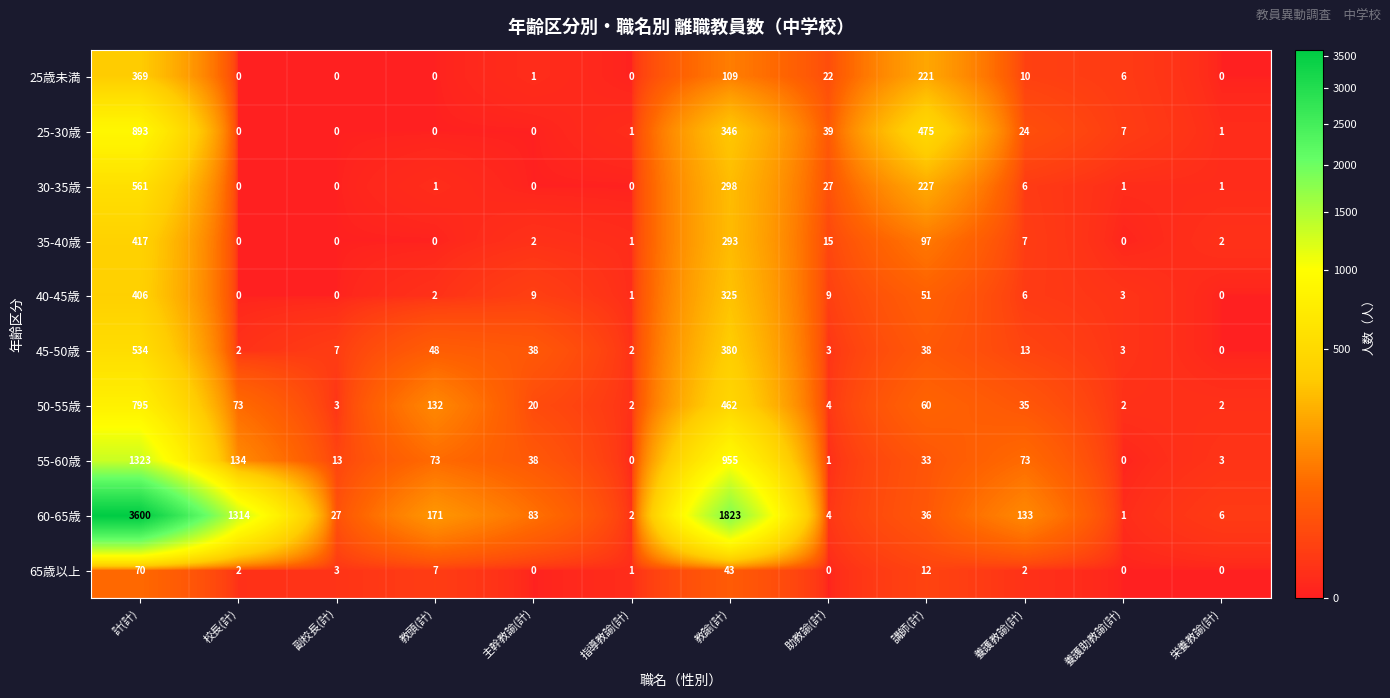

Is it true that 55-60歳 equals 50 at 主幹教諭(計)?

False